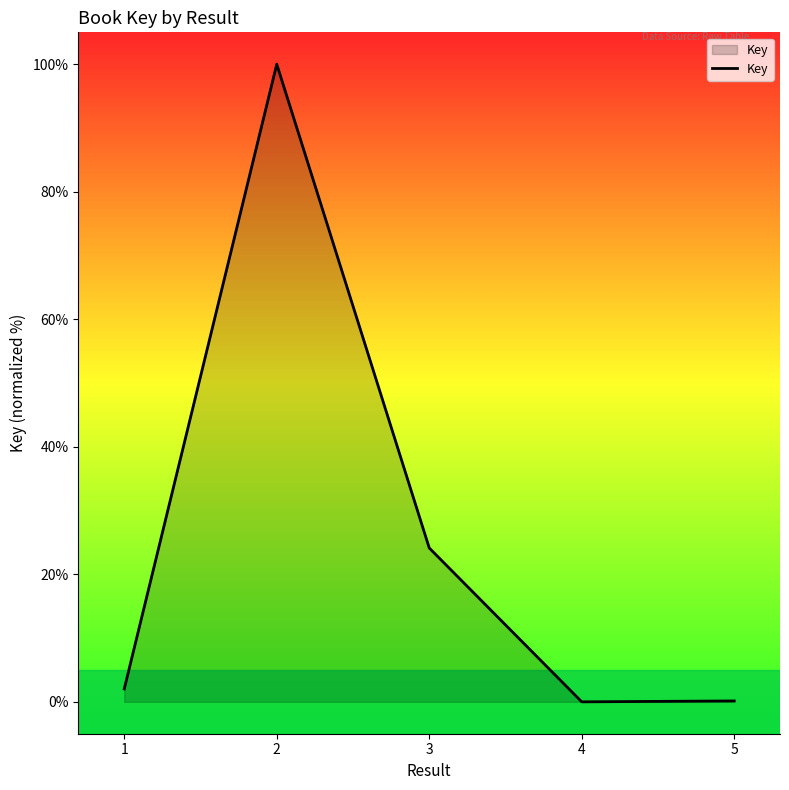

True or false: the data has more than 0 interior local peaks.

True